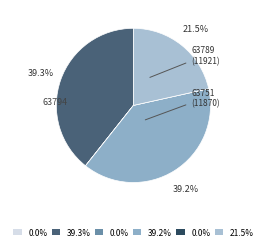

How many slices are in this pie chart?

6